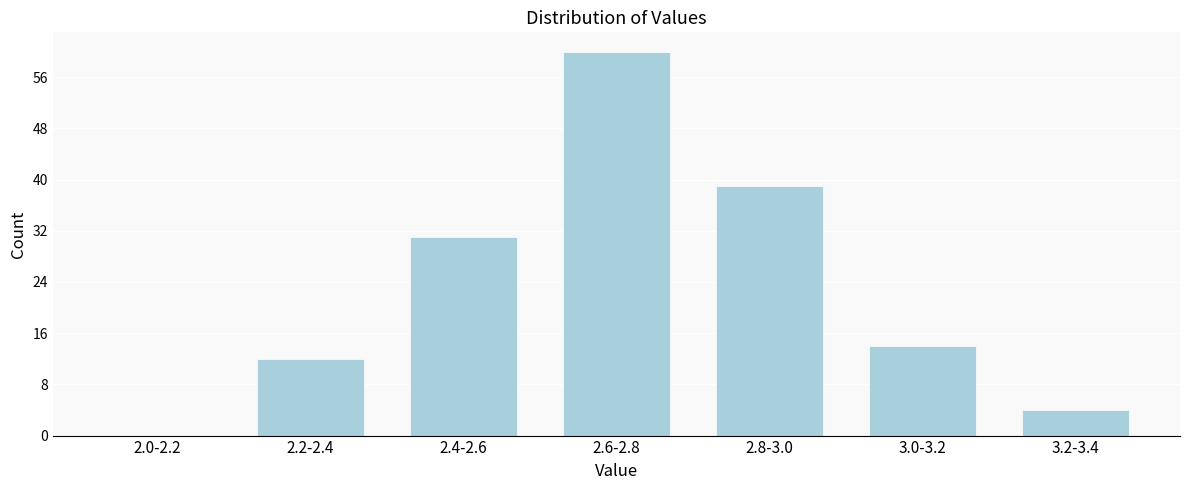

Reading left to right, extract all data points from this chart.

2.0-2.2=0	2.2-2.4=12	2.4-2.6=31	2.6-2.8=60	2.8-3.0=39	3.0-3.2=14	3.2-3.4=4